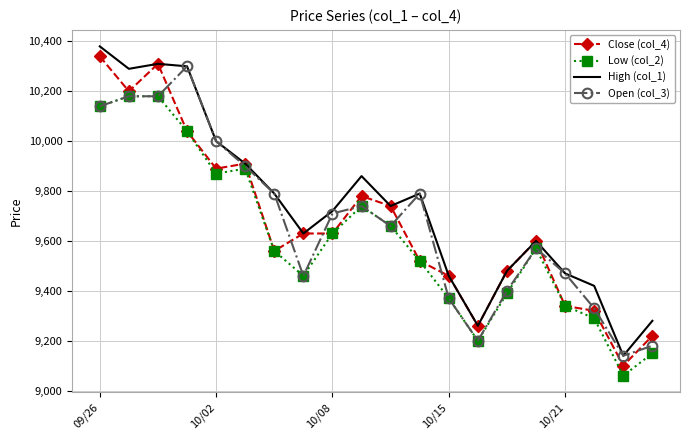

What is the minimum value shown in the chart?

9060